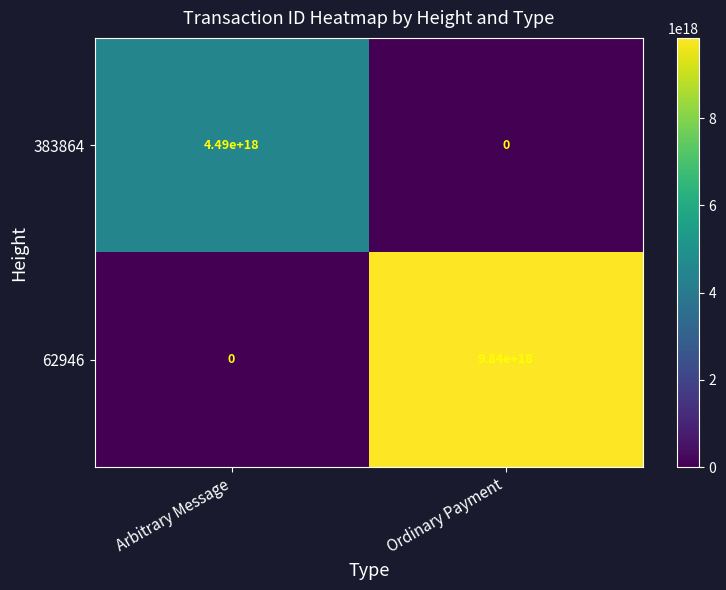

Is the value of 62946 at Ordinary Payment greater than the value of 383864 at Ordinary Payment?

Yes